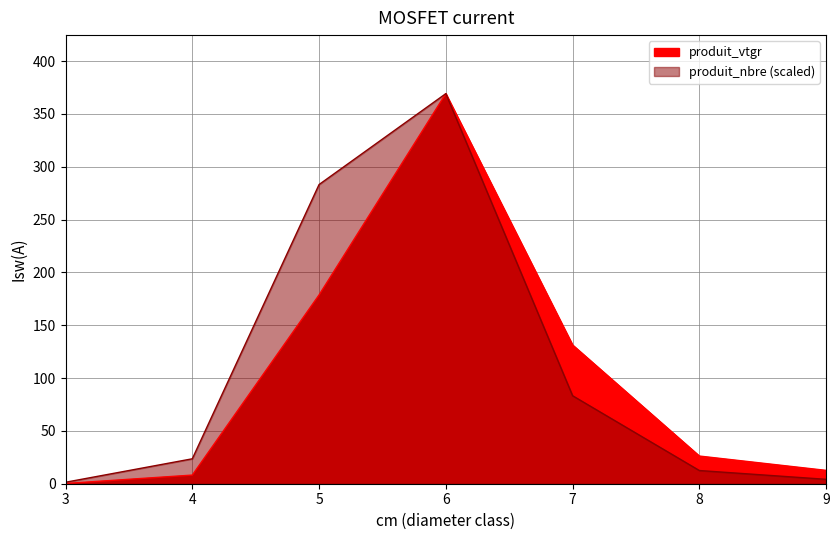

What is the value of the produit_nbre point at the 1st from the left?

1.0